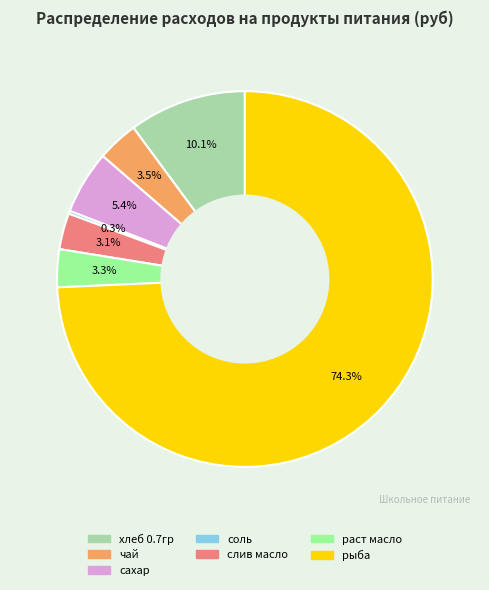

Is рыба the majority of the pie?

Yes